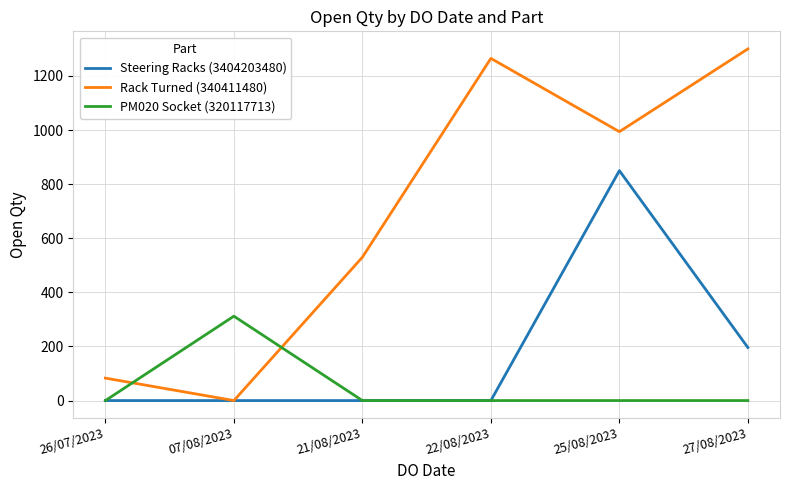

The value of Steering Racks (3404203480) at 26/07/2023 is 551. True or false?

False